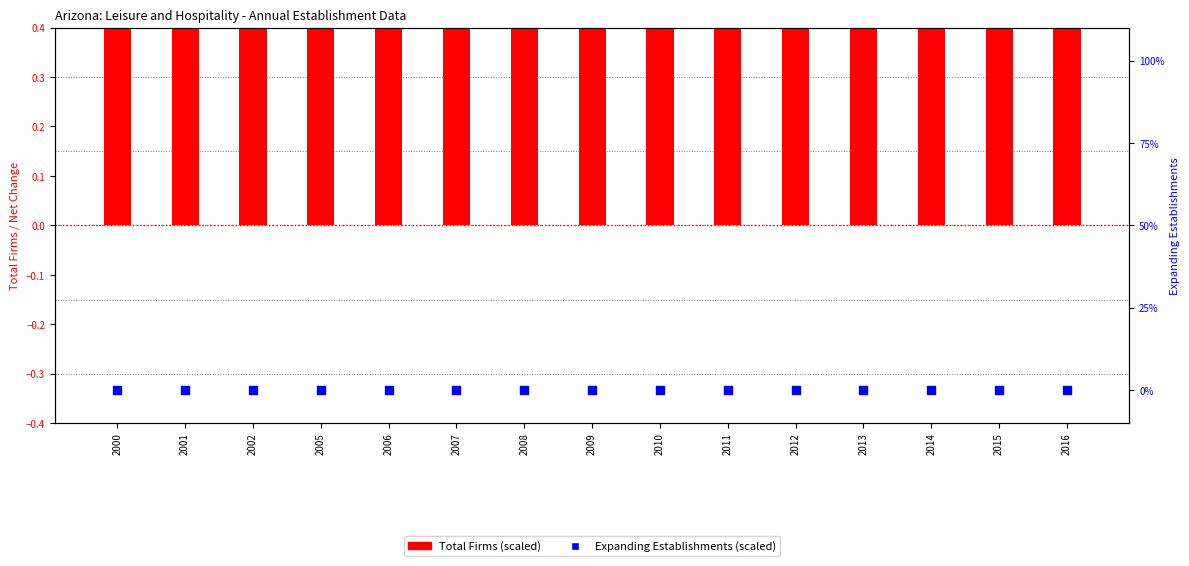

What are all the series names shown in the legend?

Total Firms (scaled), Expanding Establishments (scaled)